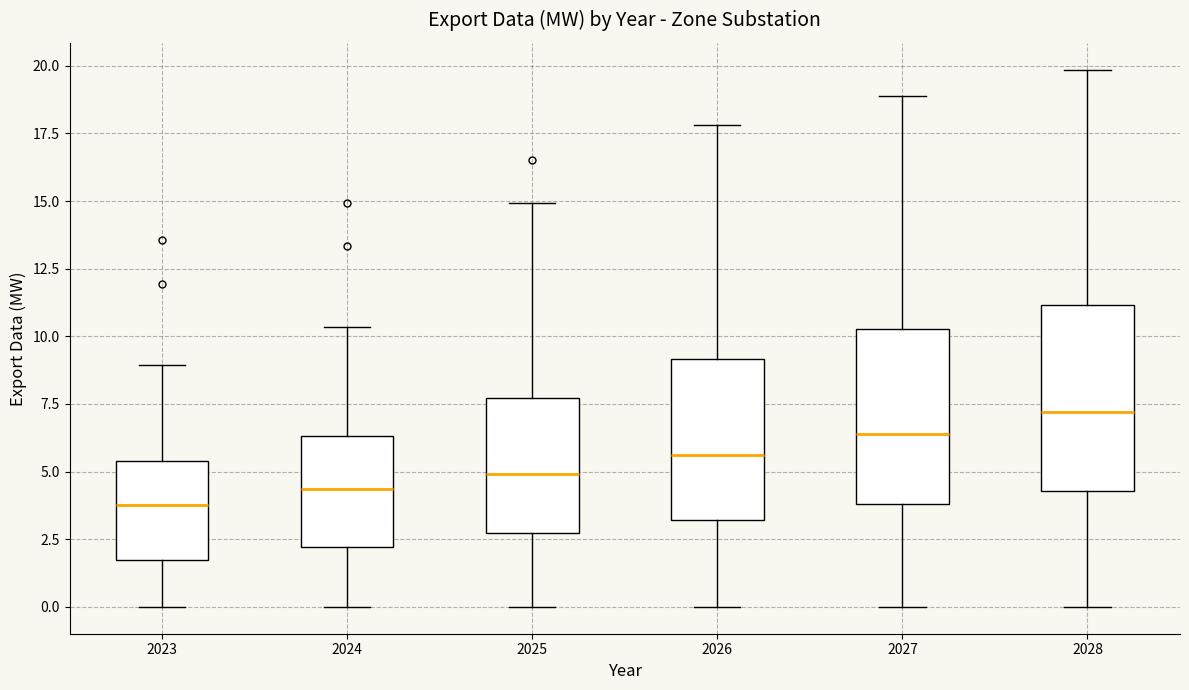

Where is the upper edge of the box at x = 2023 on the y-axis? The values are not printed on the chart, so give them approximately, as read against the axis.

5.5